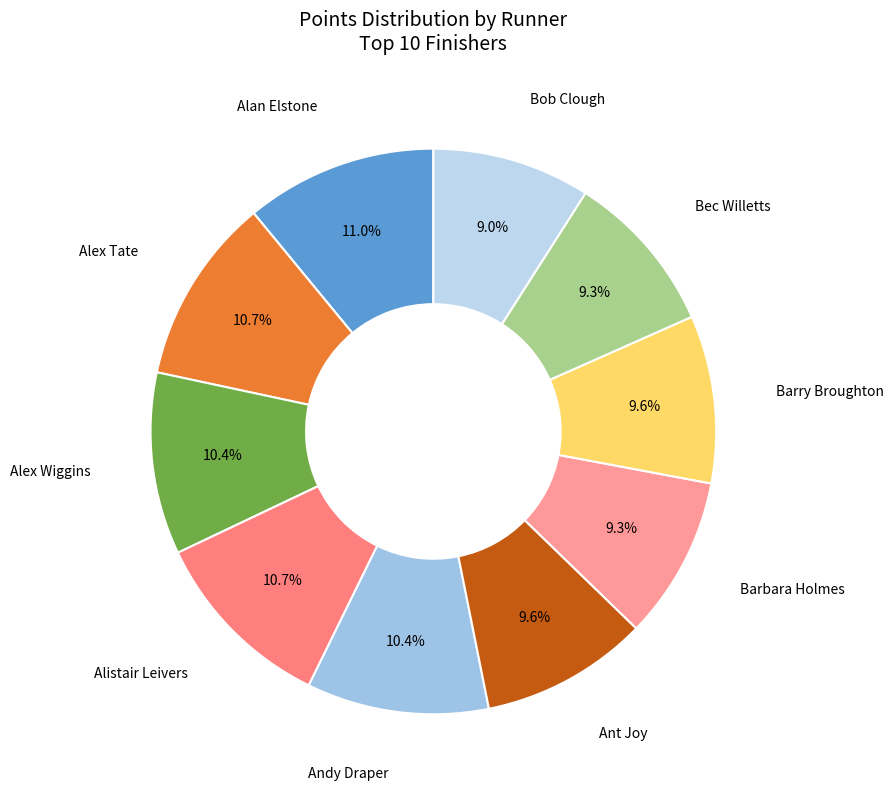

What percentage do Ant Joy and Alistair Leivers together represent?

20.3%